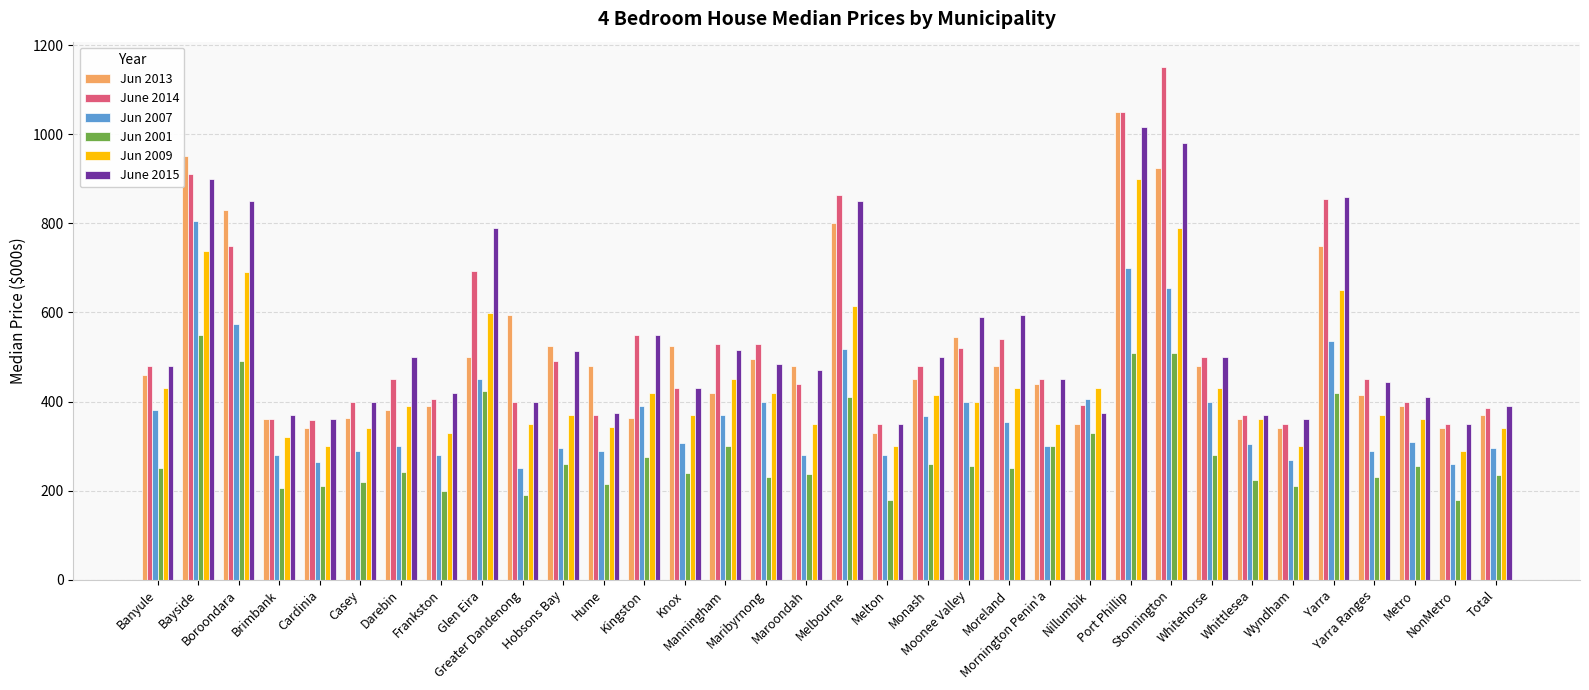

What is the difference between the maximum and second lowest values in the Jun 2007 series?

545